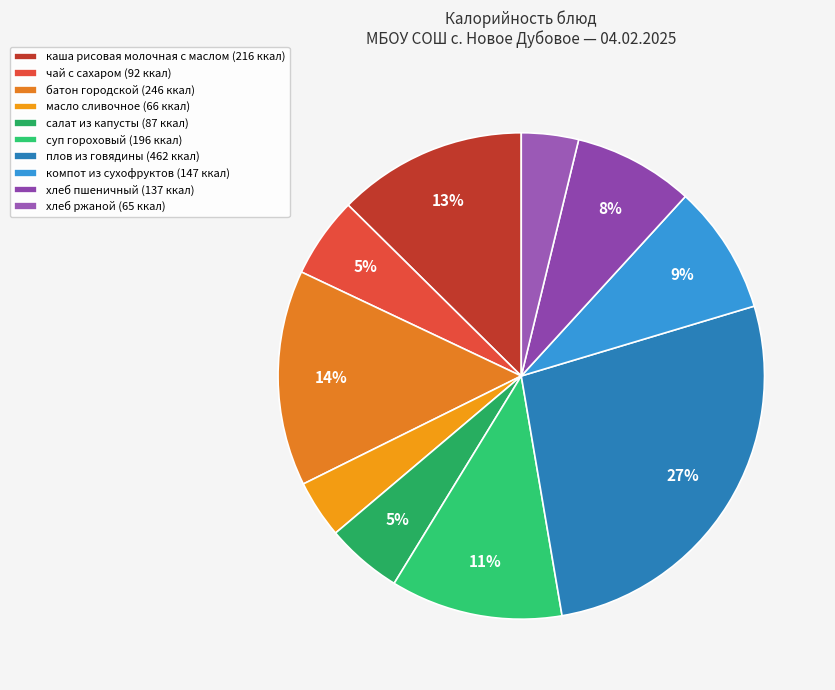

To the nearest percent, what is the combined percentage of каша рисовая молочная с маслом and салат из капусты?

18%